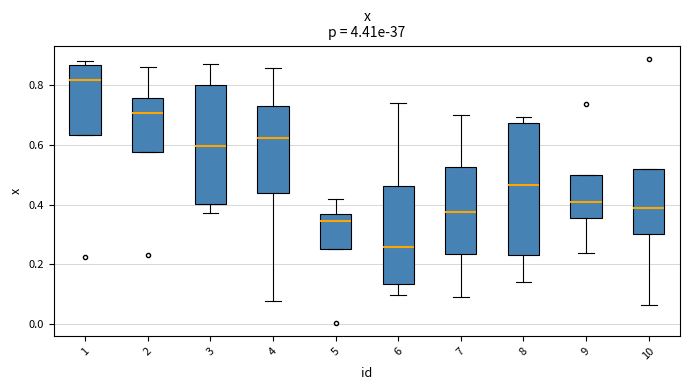

Which box's median line is the lowest?

6